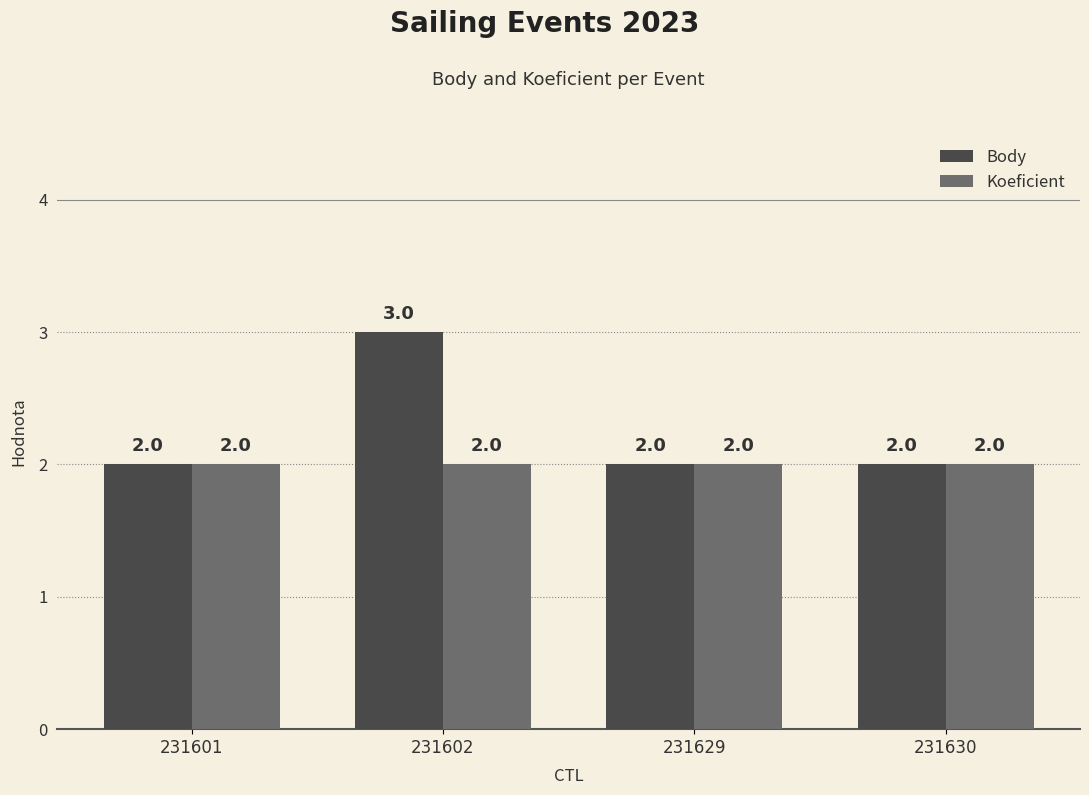

How many groups of bars are there?

4